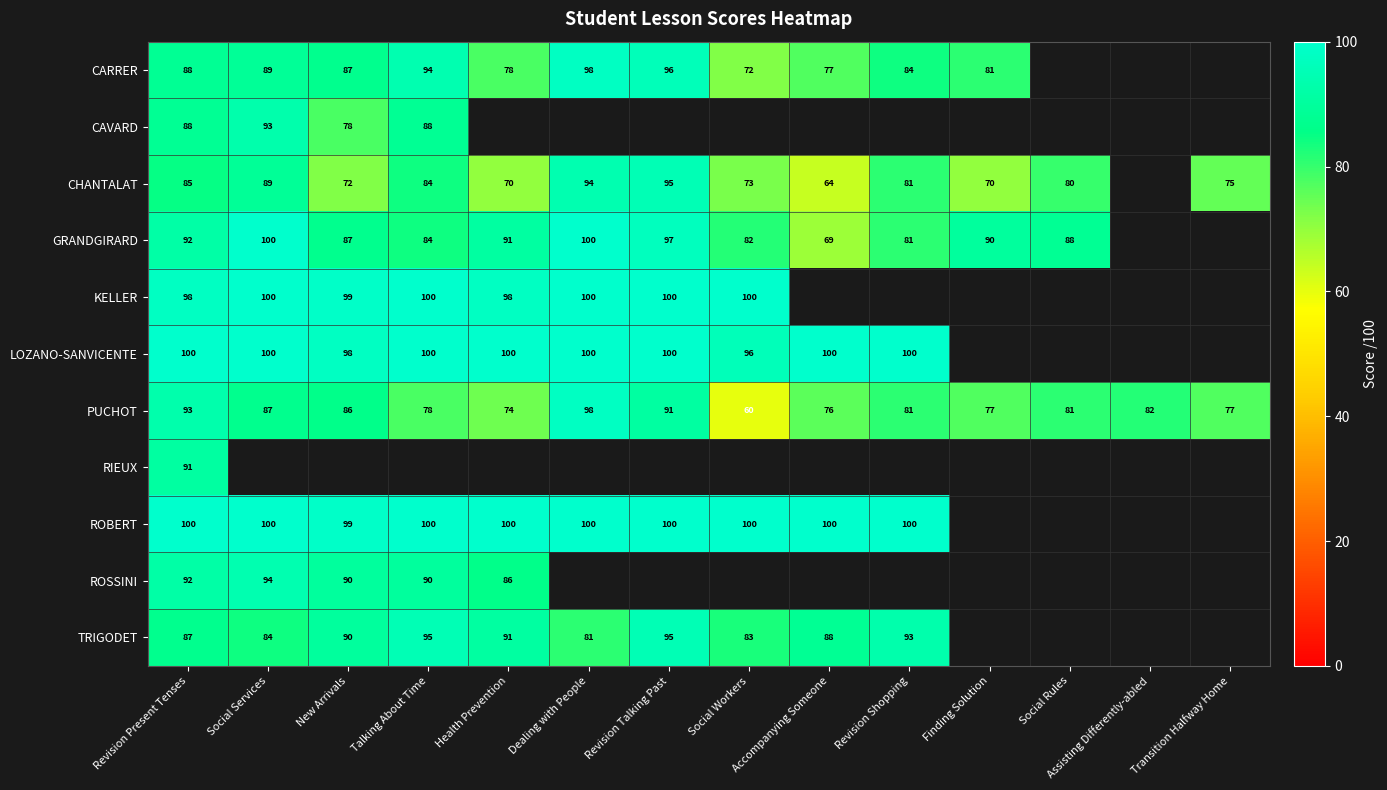

The CARRER series shows 89 at Social Services. True or false?

True